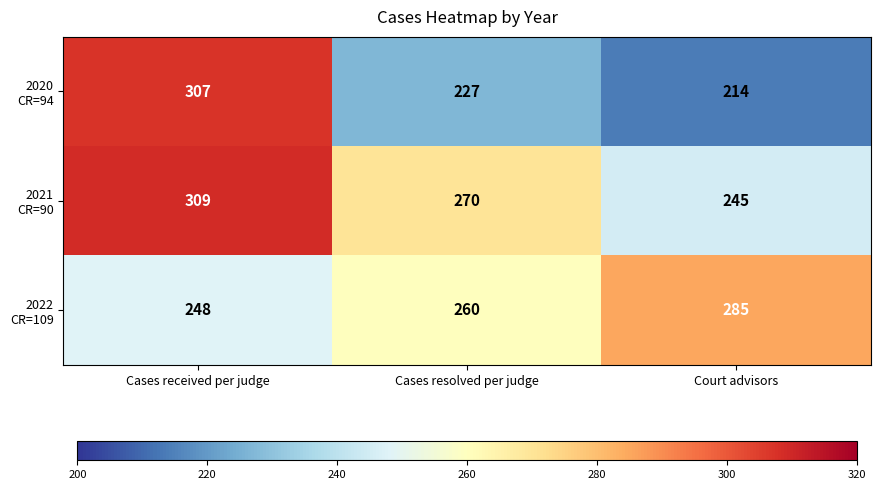

What is the total value across all series at Court advisors?

744